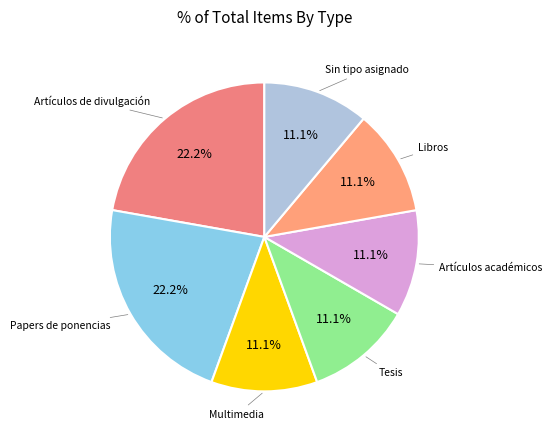

How many segments does this pie chart have?

7